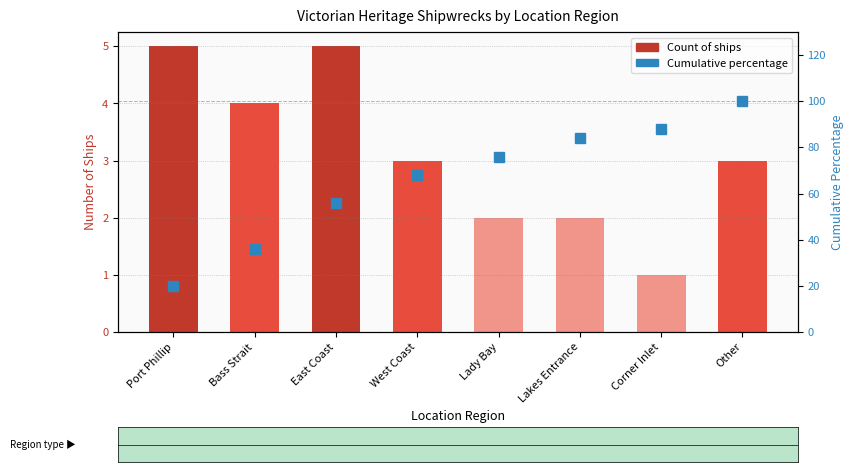

Where does the Count of ships series first go above 3?

Port Phillip